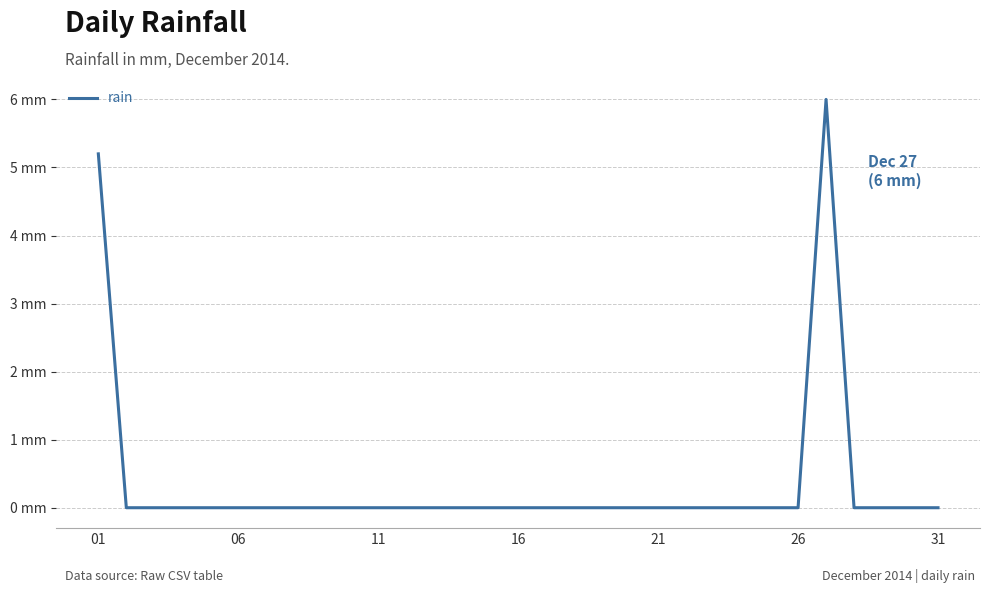

Reading left to right, transcribe all the data shown in this chart.

5.2	0.0	0.0	0.0	0.0	0.0	0.0	0.0	0.0	0.0	0.0	0.0	0.0	0.0	0.0	0.0	0.0	0.0	0.0	0.0	0.0	0.0	0.0	0.0	0.0	0.0	6.0	0.0	0.0	0.0	0.0